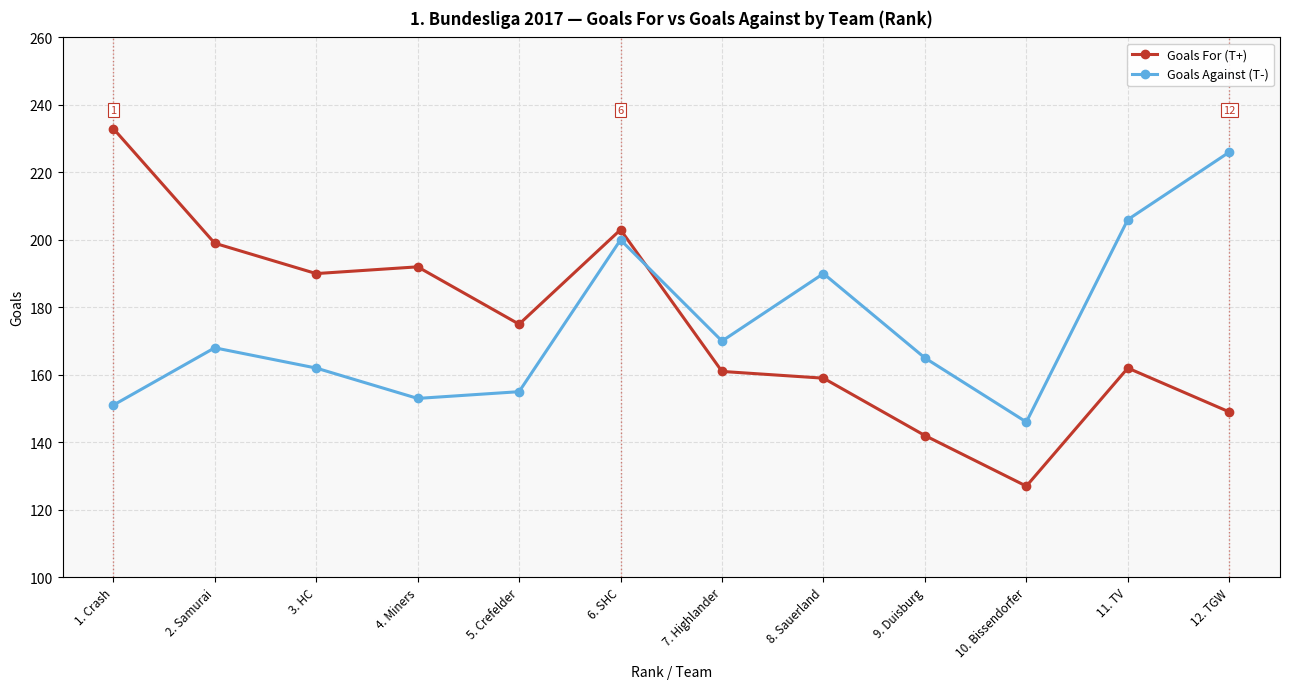

What is the spread (max minus min) of values at 5. Crefelder?

20